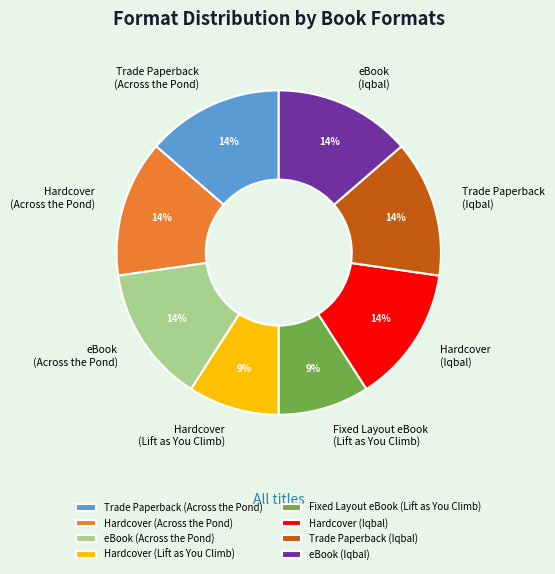

To the nearest percent, what portion does Trade Paperback (Across the Pond) represent?

14%